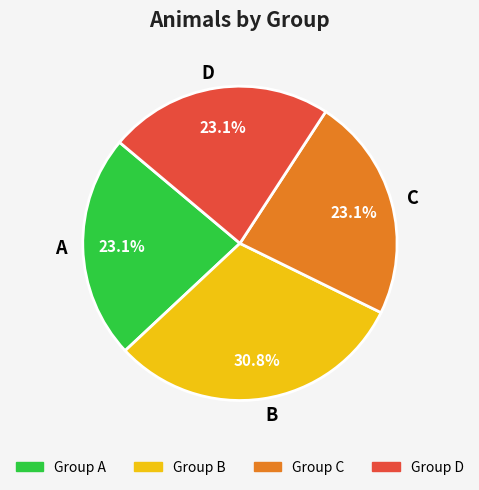

What percentage is NOT represented by D?

76.9%